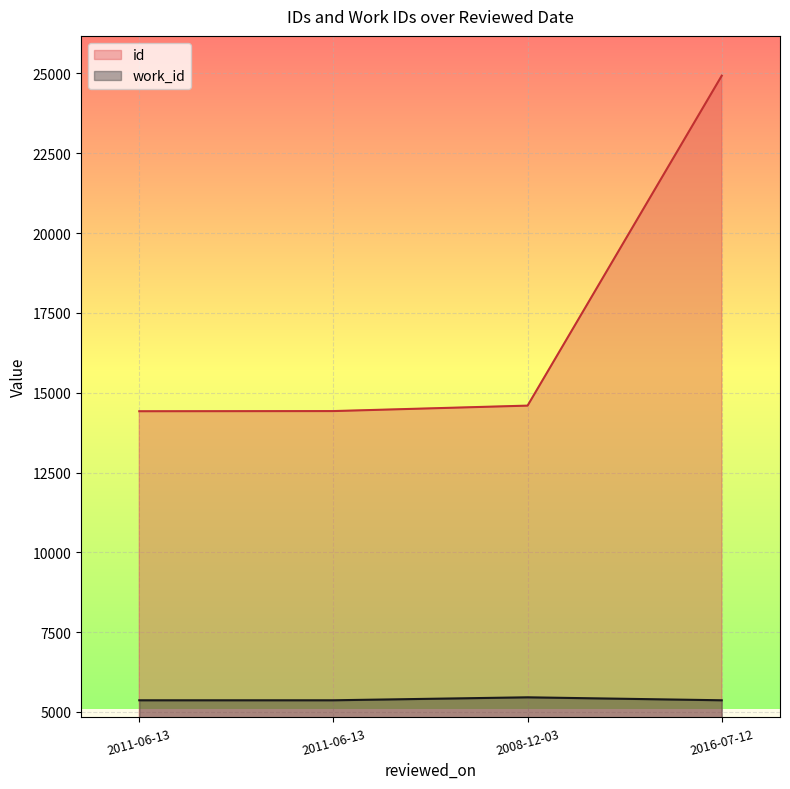

What is the maximum value shown in the chart?

24929